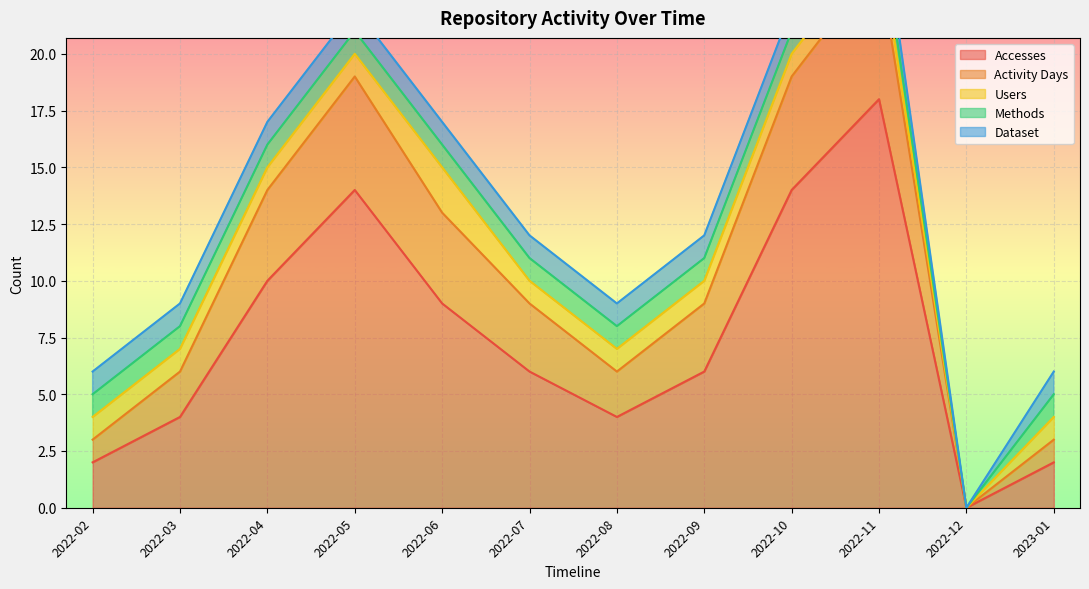

The Accesses series shows 9 at 2022-11. True or false?

False